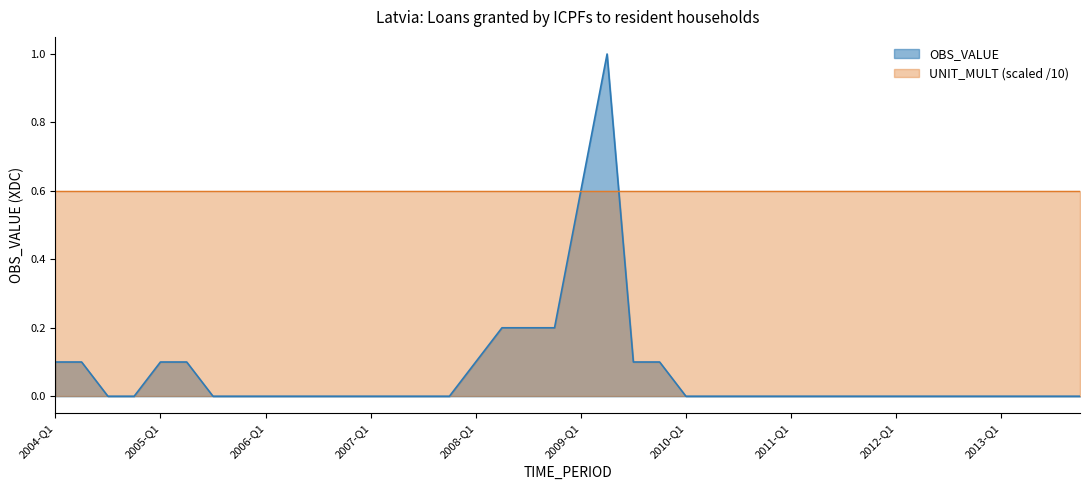

How many values are between 0 and 1?

40